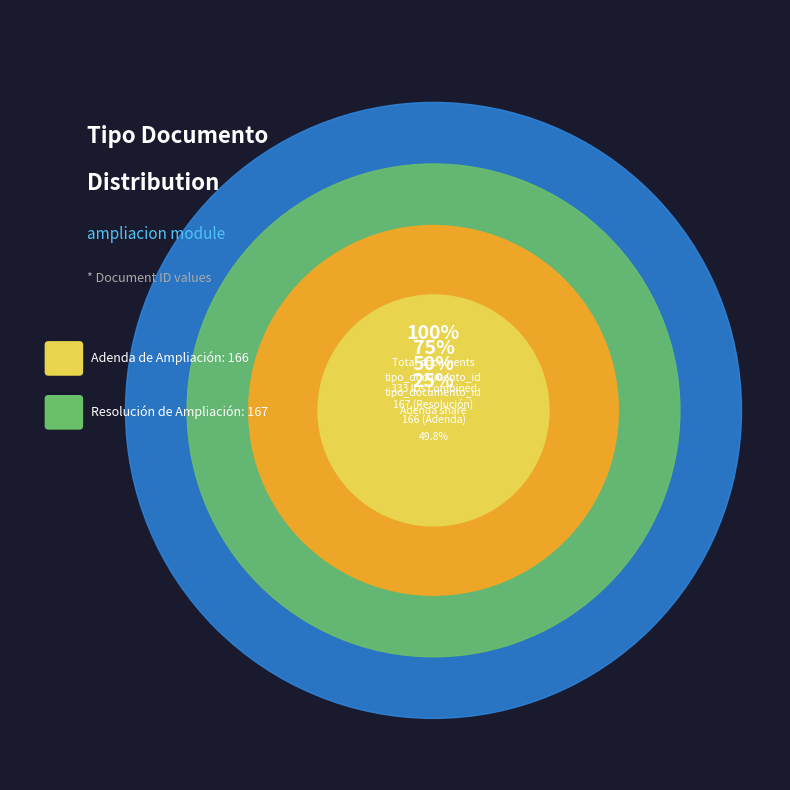

Rank the categories by value from lowest to highest.

Adenda de Ampliación, Resolución de Ampliación